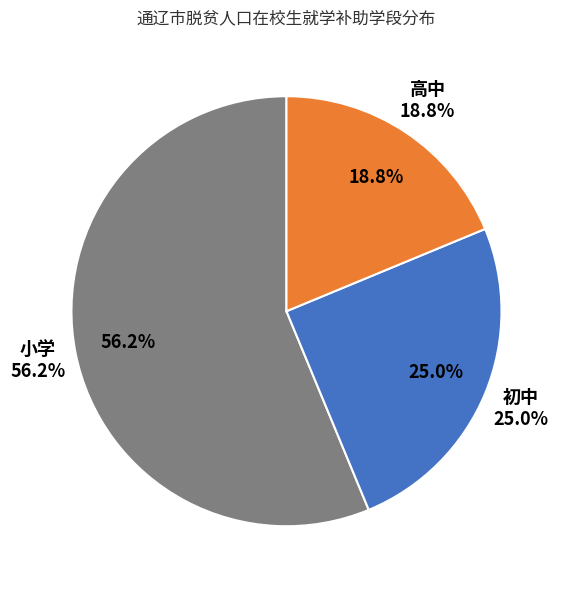

Which category has the smallest portion of the pie?

高中